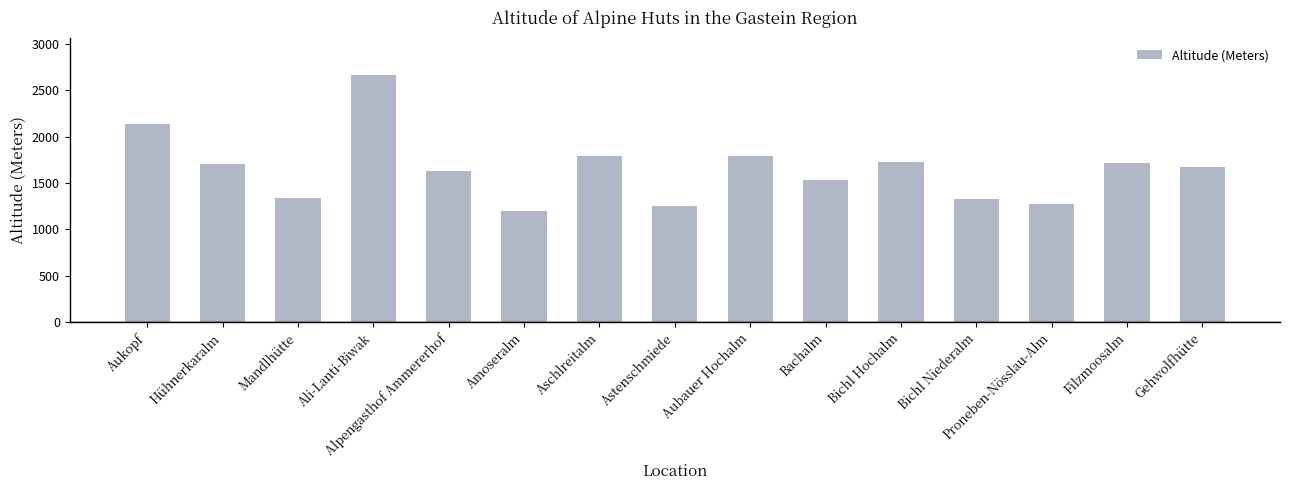

What is the maximum value shown in the chart?

2663